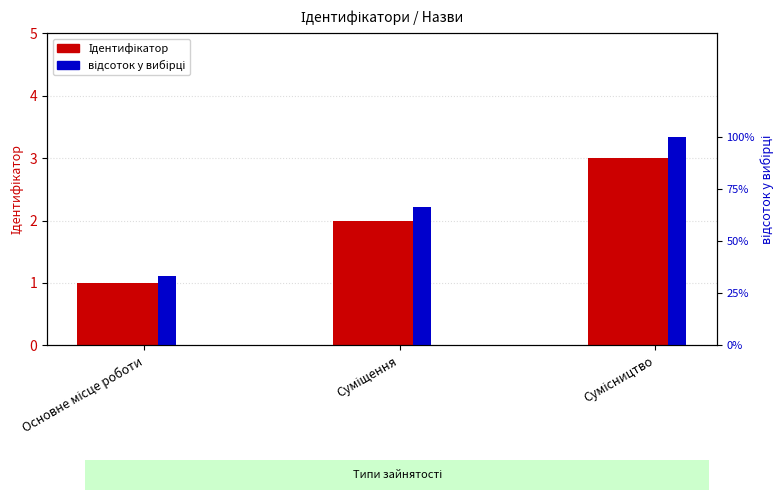

How many values in the відсоток у вибірці series exceed 66?

2